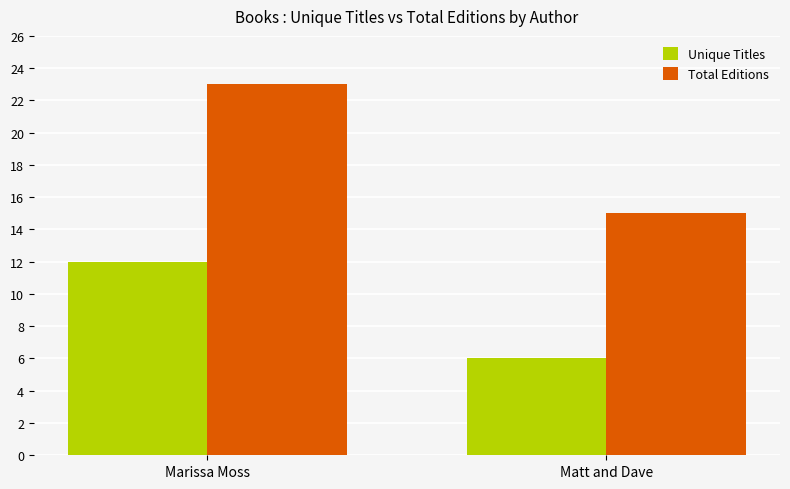

What is the difference between the highest and lowest values at Matt and Dave?

9